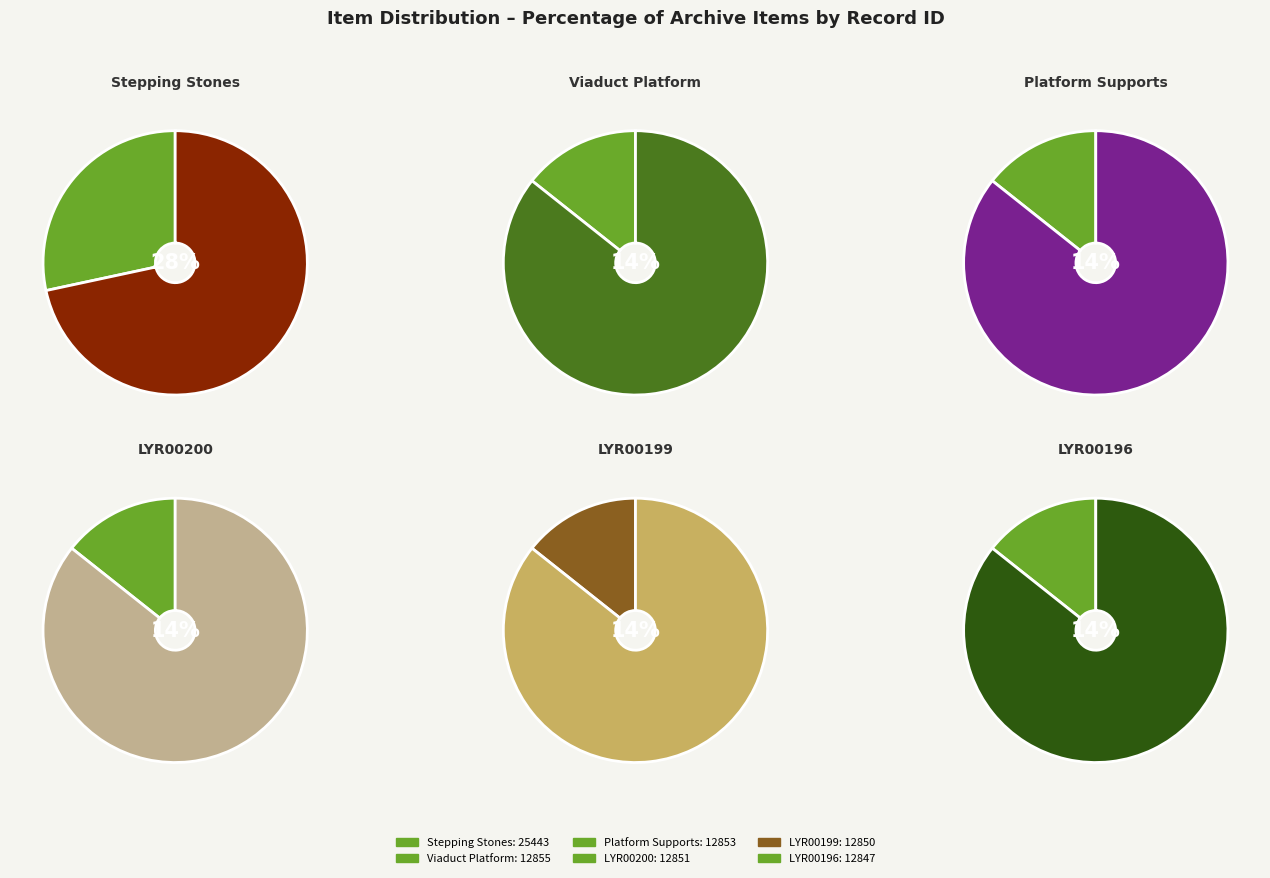

Rank the categories by value from highest to lowest.

Stepping Stones at Mytholmroyd, Mytholmroyd Station - Viaduct Platform, Mytholmroyd Station - Platform supports, Mytholmroyd Station - LYR00200, Mytholmroyd Station - LYR00199, Mytholmroyd Station - LYR00196